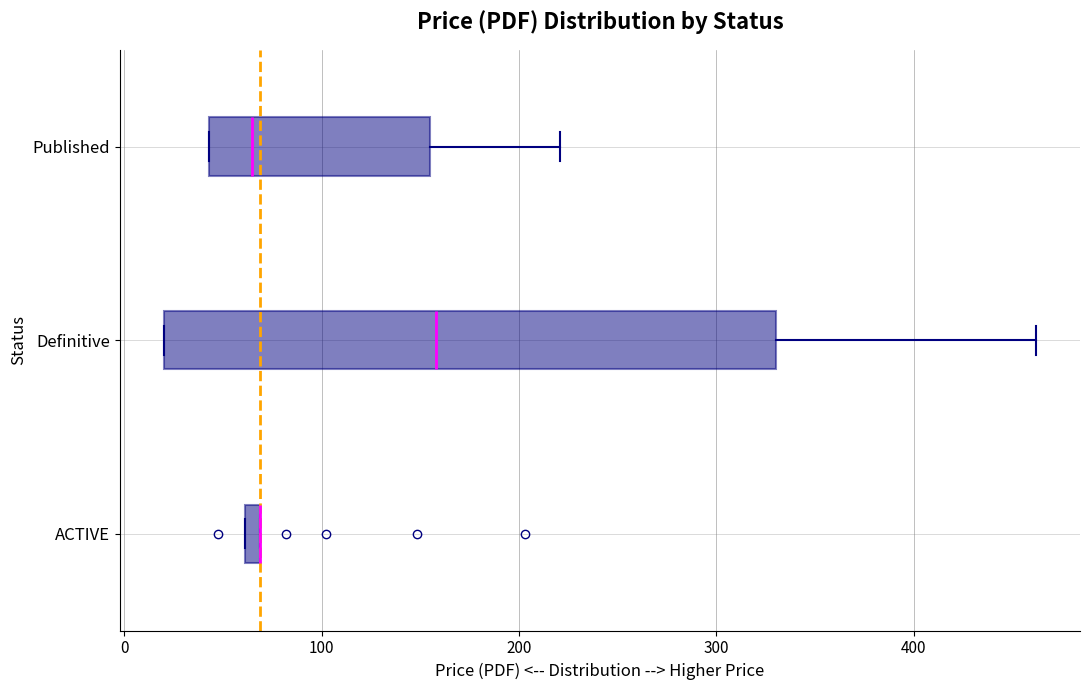

Which box is the widest, from its left edge to its right edge?

Definitive